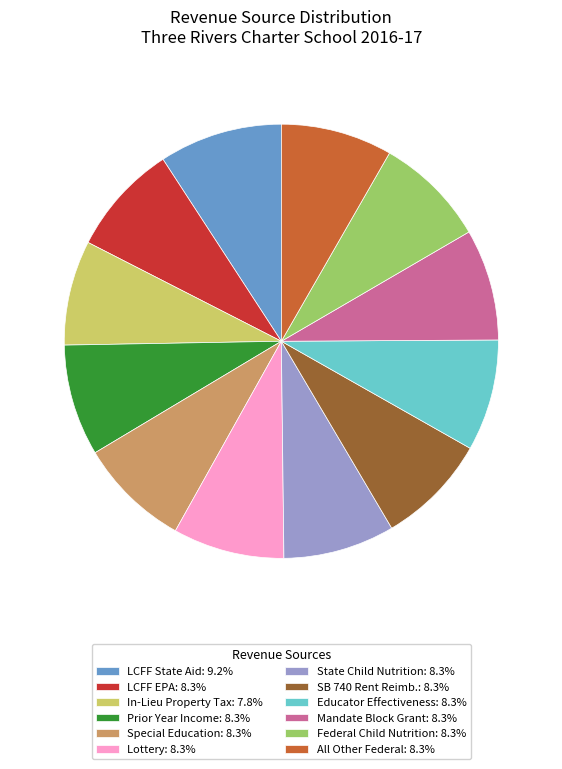

Do Lottery: 8.3% and State Child Nutrition: 8.3% together represent more than half of the pie?

No